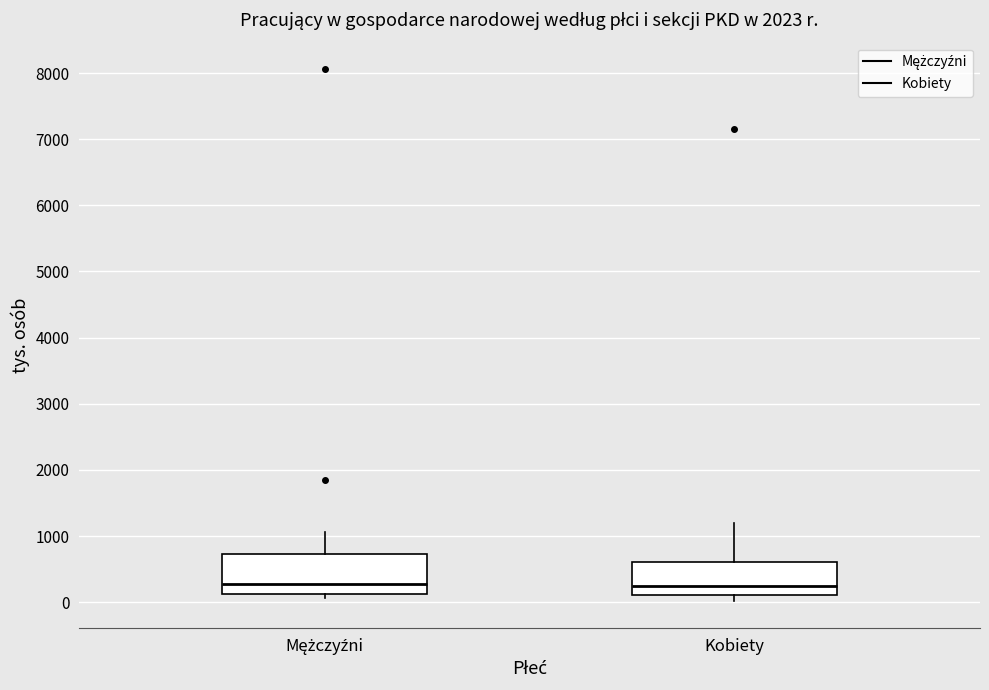

Reading left to right, transcribe this box plot: for each box, give where its median line is, the range the box spans, and where its two whiskers end, as read against the y-axis. The values are not printed on the chart, so give them approximately, as read against the axis.

Mężczyźni: median 300, box 100 to 700, whiskers 100 (just below the box's lower edge) to 1100
Kobiety: median 200, box 100 to 600, whiskers 0 to 1200